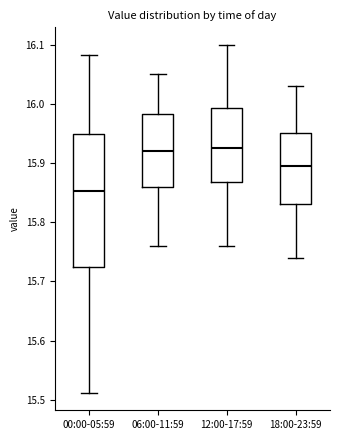

Comparing the boxes themselves (not the whiskers), which one is the tallest?

00:00-05:59